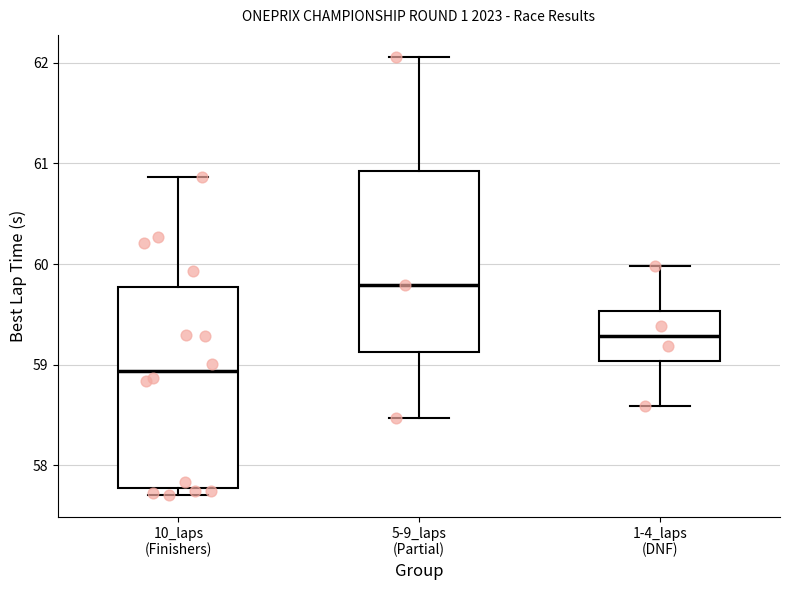

Where is the lower edge of the box for 5-9_laps (Partial) on the y-axis? The values are not printed on the chart, so give them approximately, as read against the axis.

59.1